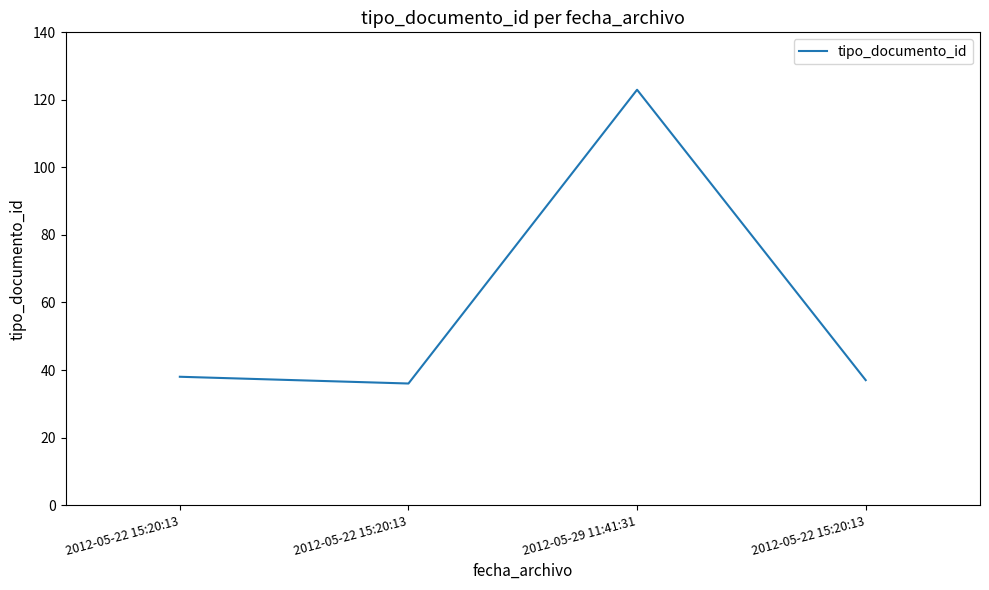

Where is the first local minimum?

2012-05-22 15:20:13